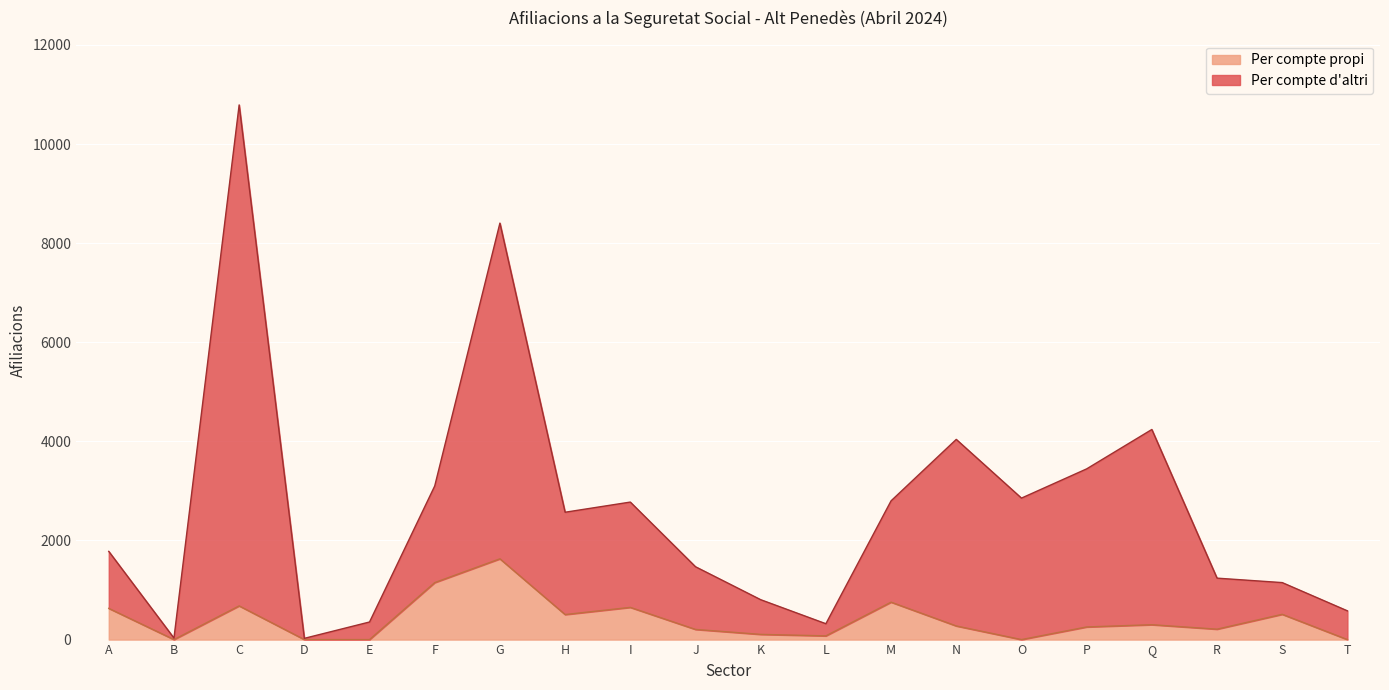

What is the average value of the Per compte d'altri series?

2639